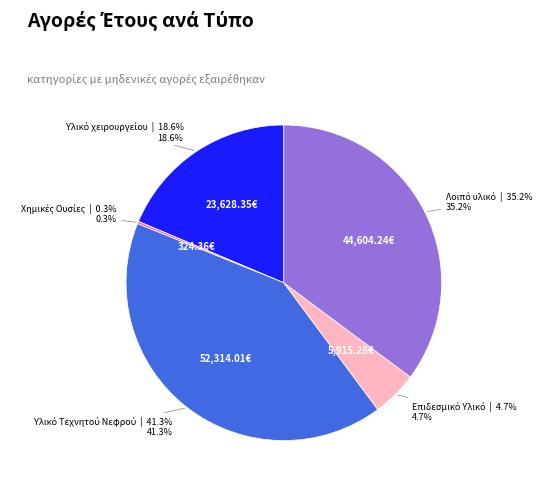

Is there any slice that represents more than half of the pie?

No